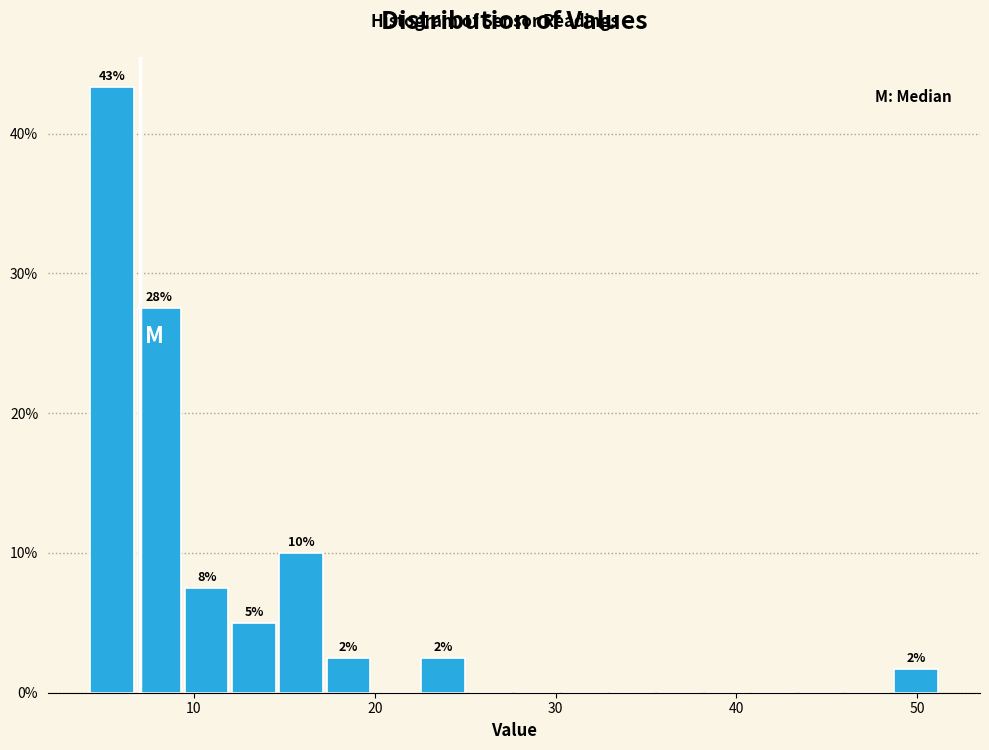

Around what value on the x-axis is the tallest bar? Give the approximate position of its centre, as read against the axis.

5